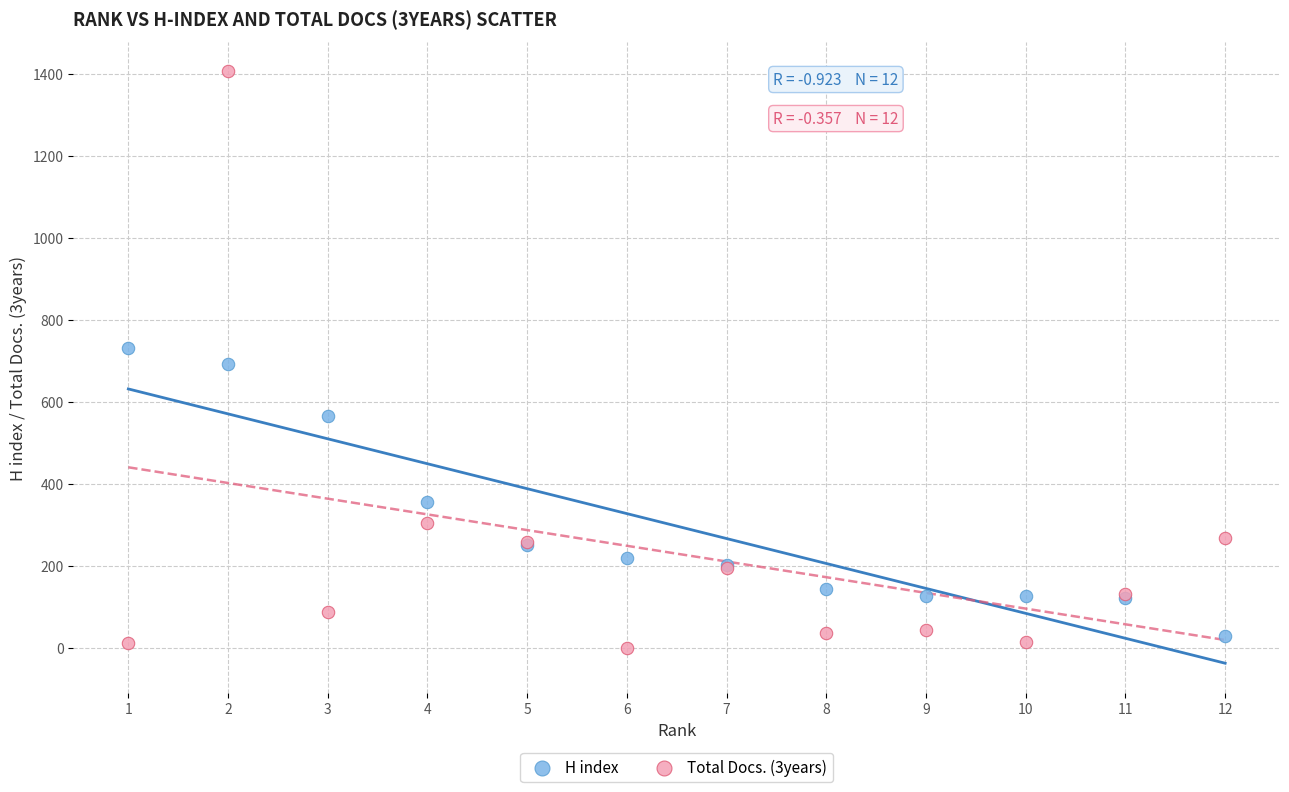

Which series has the largest Y range (max minus min)?

Total Docs. (3years)